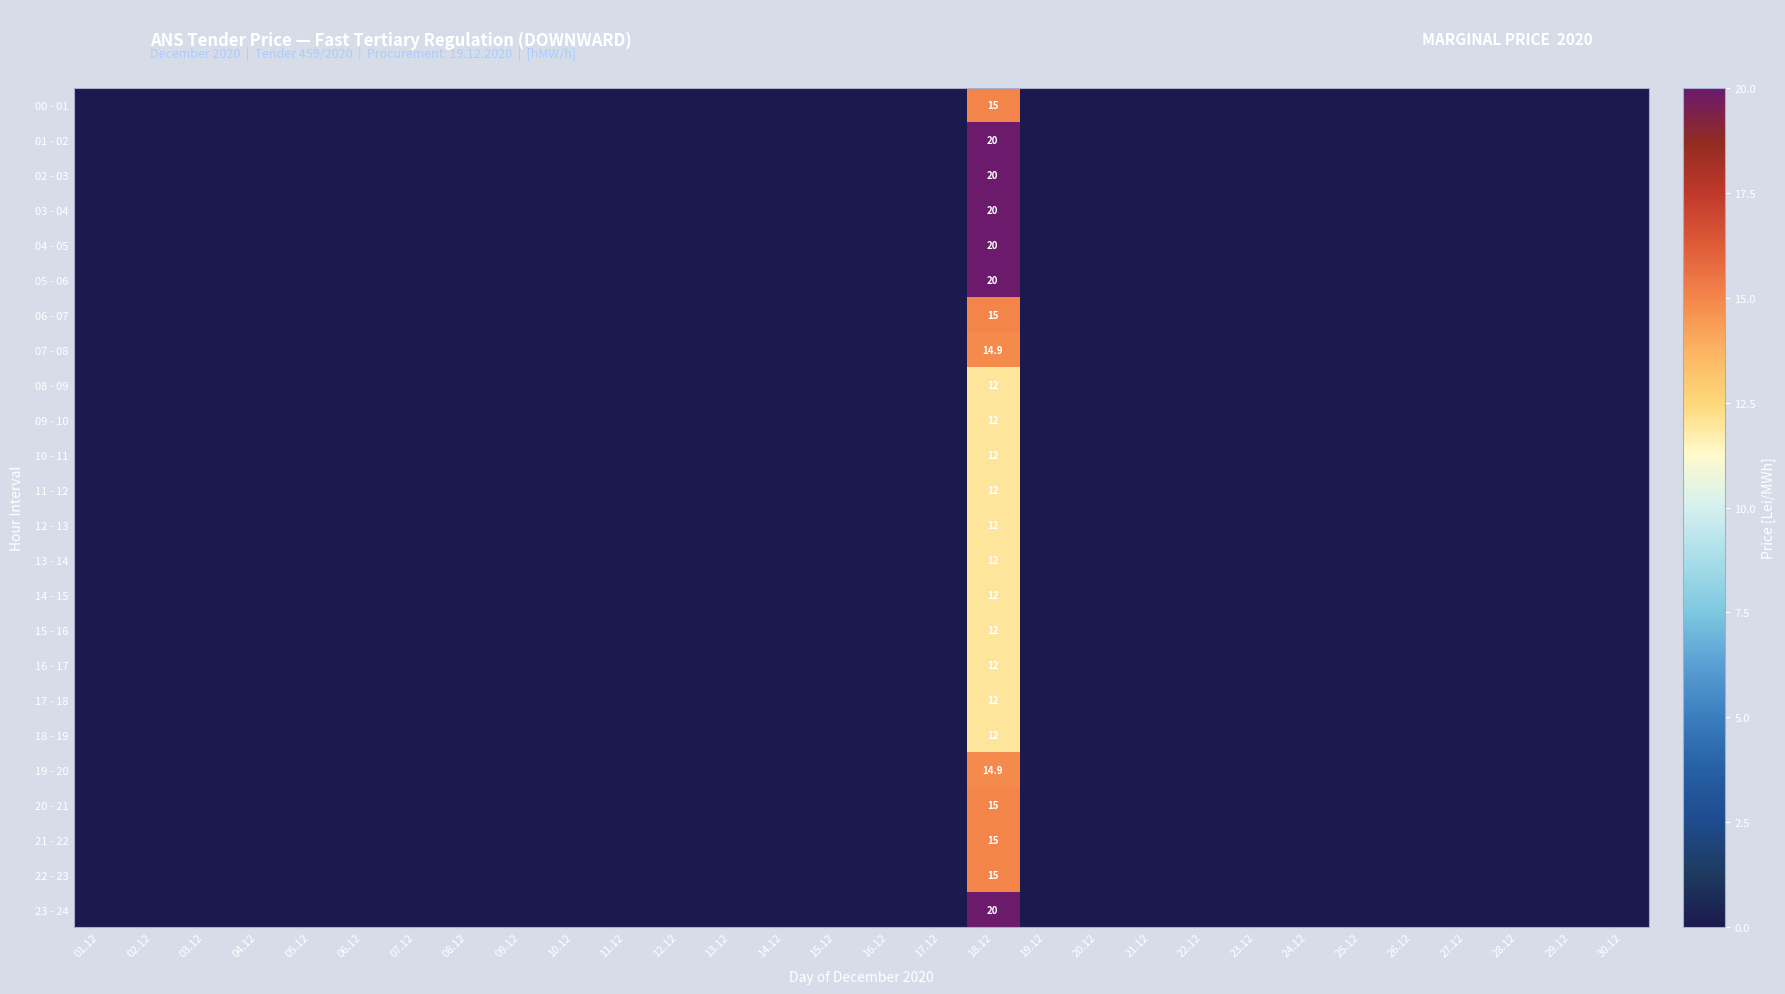

How many series are shown in this chart?

24